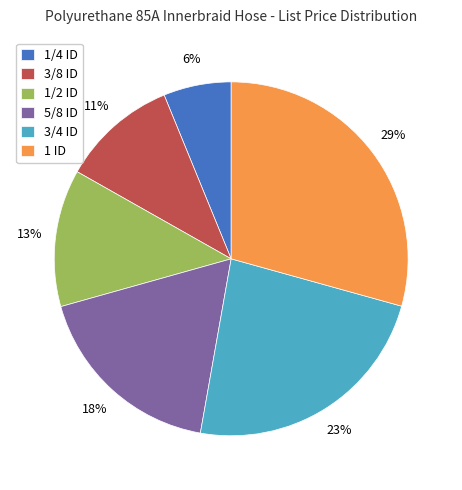

Does 3/4 ID represent more than half of the total?

No